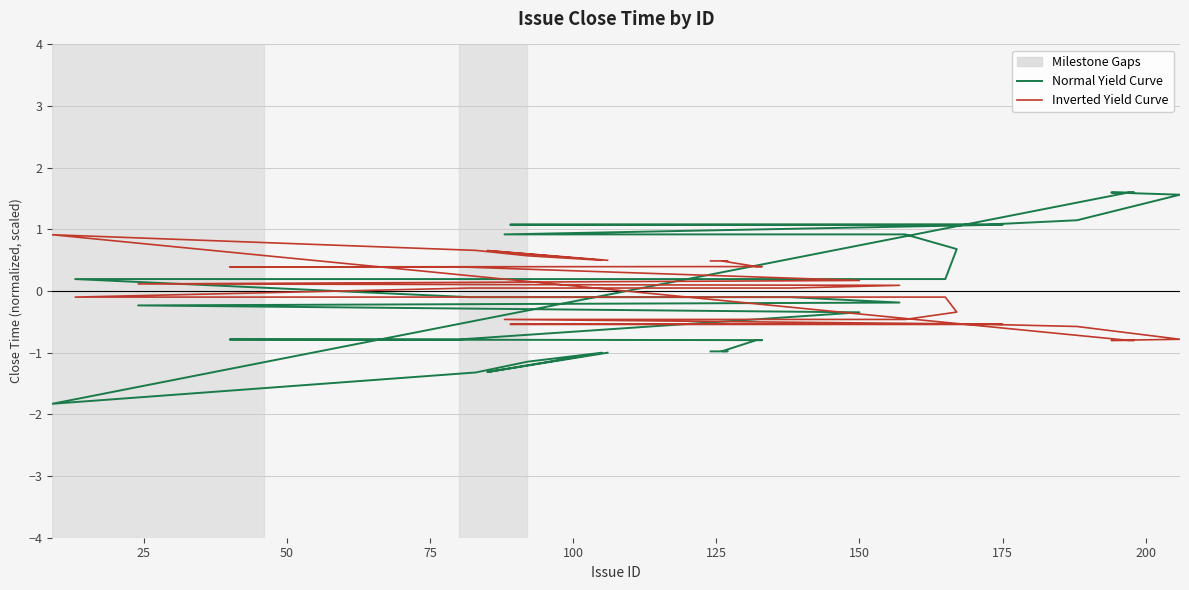

What is the label of the 35th point from the right?

125